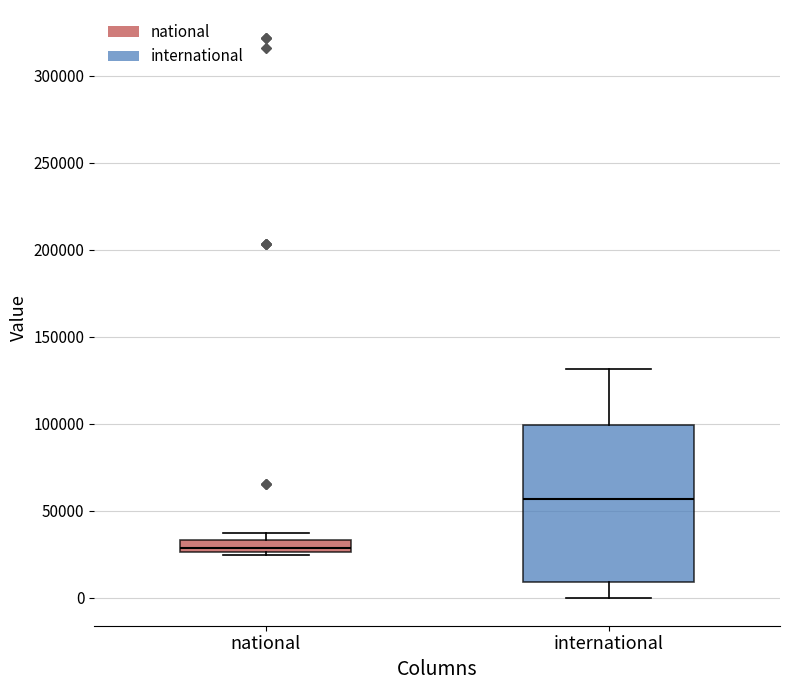

Where is the upper edge of the box for international on the y-axis? The values are not printed on the chart, so give them approximately, as read against the axis.

100000